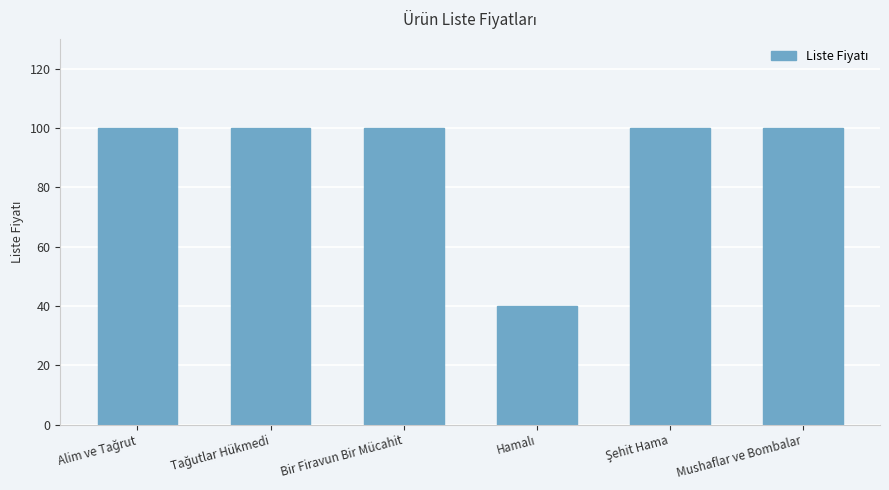

True or false: the data shows 134 at Bir Firavun Bir Mücahit.

False